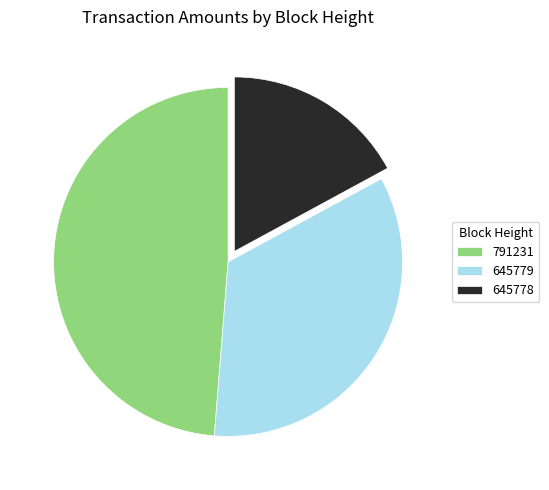

True or false: 645778 accounts for 25% of the total.

False